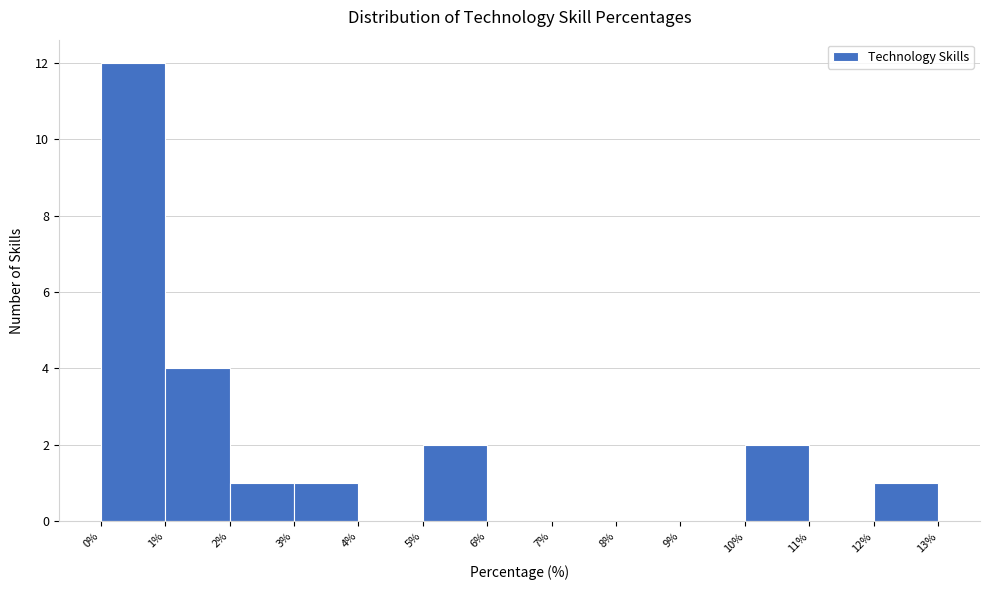

Reading left to right, list every bar in this chart as the range it spans on the x-axis followed by its height. The values are not printed on the chart, so give them approximately, as read against the axis.

0% to 1%: 12
1% to 2%: 4
2% to 3%: 1
3% to 4%: 1
4% to 5%: 0
5% to 6%: 2
6% to 7%: 0
7% to 8%: 0
8% to 9%: 0
9% to 10%: 0
10% to 11%: 2
11% to 12%: 0
12% to 13%: 1